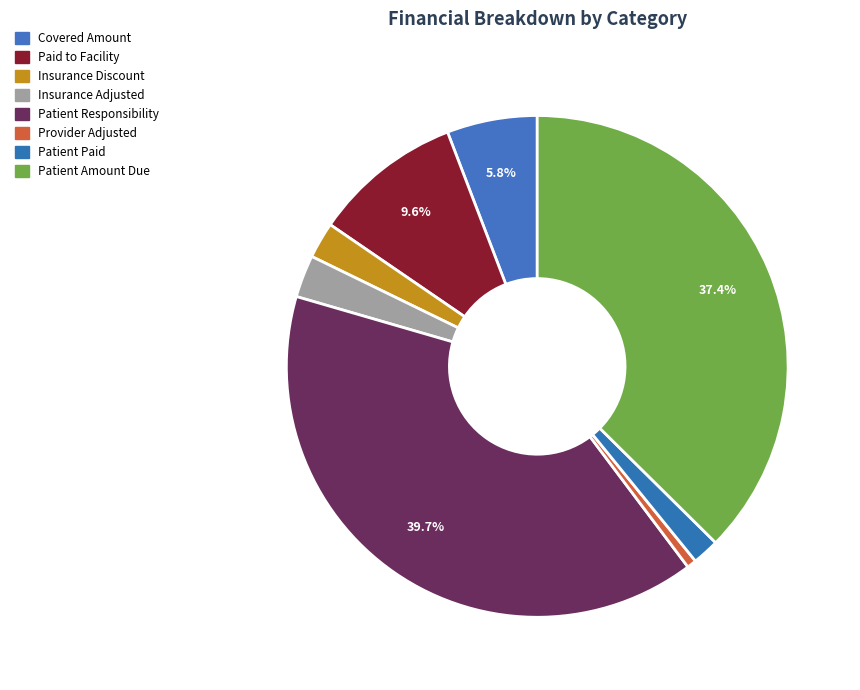

What is the change in value from Covered Amount to Patient Responsibility?

+43565